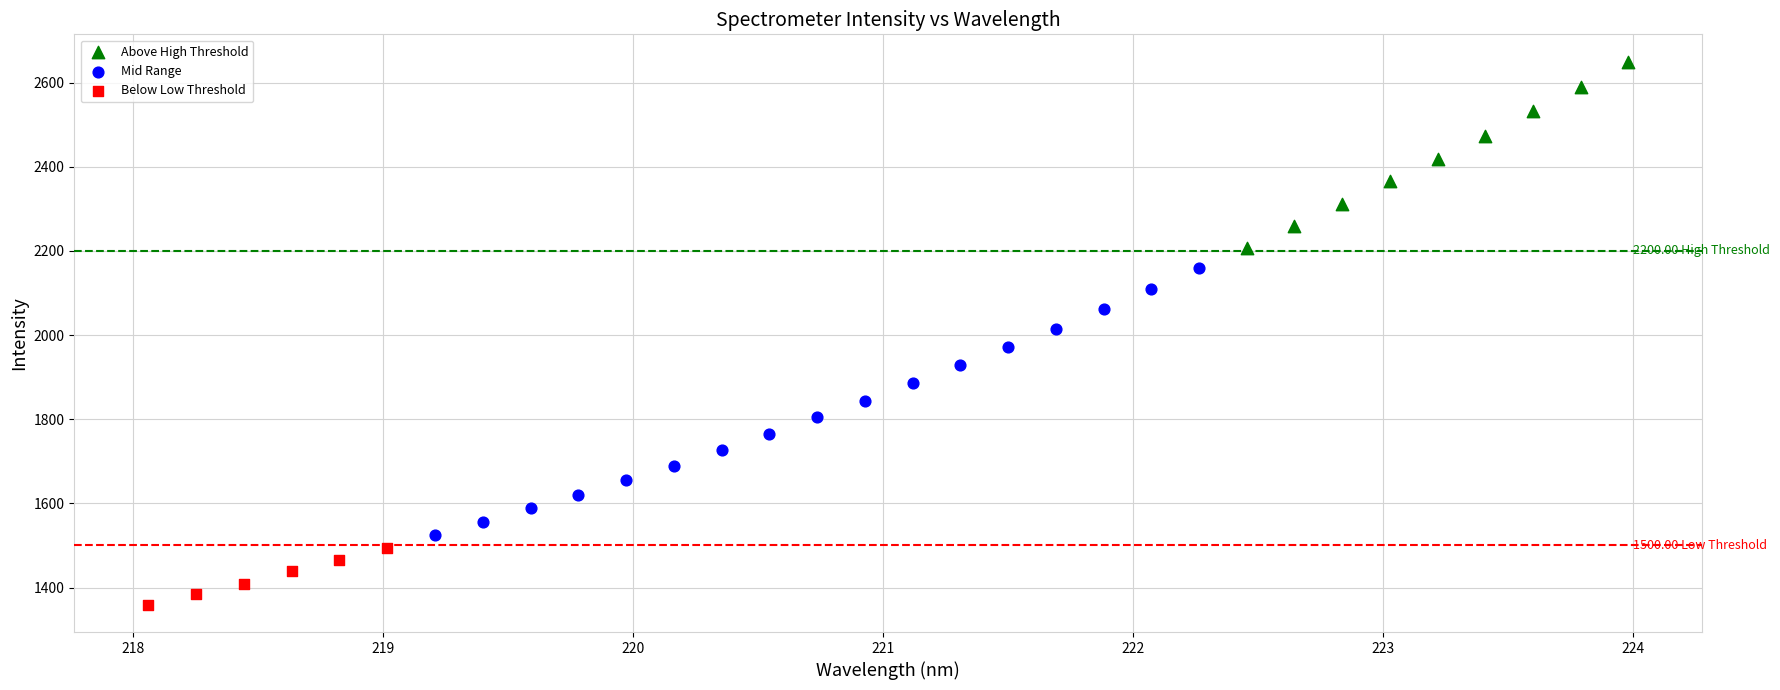

Which series contains the lowest Y value?

Below Low Threshold